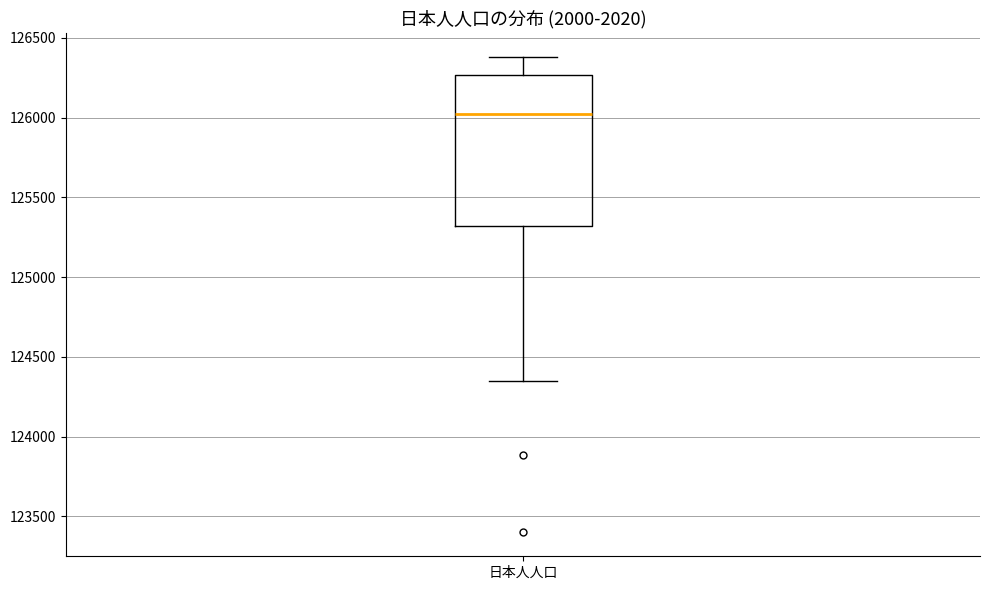

Where is the lower edge of the box for 日本人人口 on the y-axis? The values are not printed on the chart, so give them approximately, as read against the axis.

125300